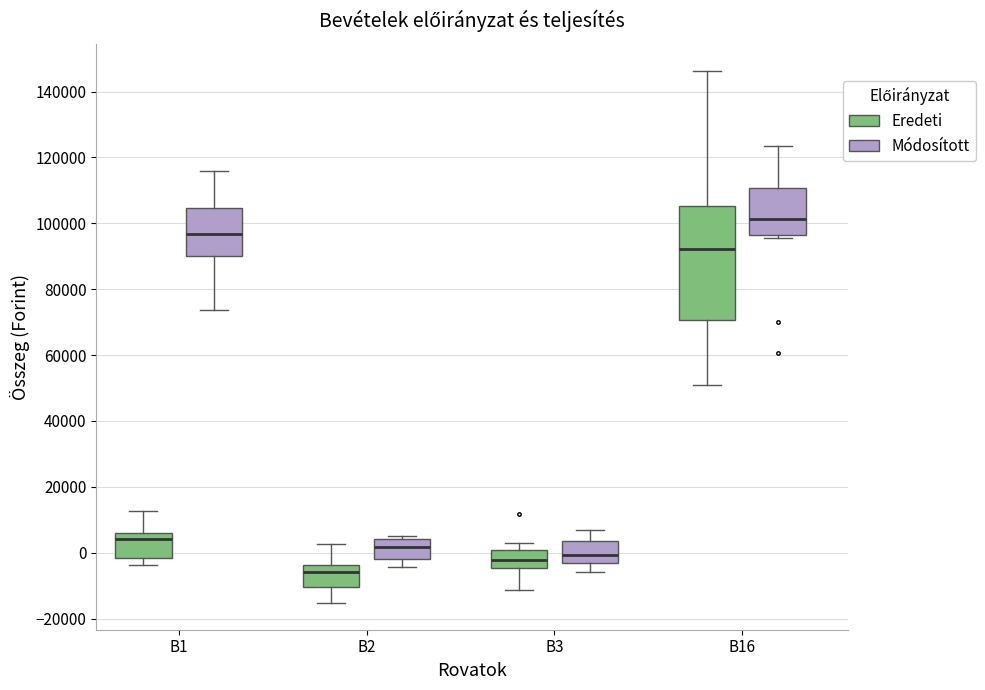

Reading left to right, read every box against the y-axis: the position of its median line, the range the box covers, and the ends of its whiskers. The values are not printed on the chart, so give them approximately, as read against the axis.

B1 (Eredeti): median 4000, box -2000 to 6000, whiskers -4000 to 12000
B1 (Módosított): median 96000, box 90000 to 104000, whiskers 74000 to 116000
B2 (Eredeti): median -6000, box -10000 to -4000, whiskers -16000 to 2000
B2 (Módosított): median 2000, box -2000 to 4000, whiskers -4000 to 6000
B3 (Eredeti): median -2000, box -4000 to 0, whiskers -12000 to 4000
B3 (Módosított): median 0, box -4000 to 4000, whiskers -6000 to 6000
B16 (Eredeti): median 92000, box 70000 to 106000, whiskers 52000 to 146000
B16 (Módosított): median 102000, box 96000 to 110000, whiskers 96000 (just below the box's lower edge) to 124000